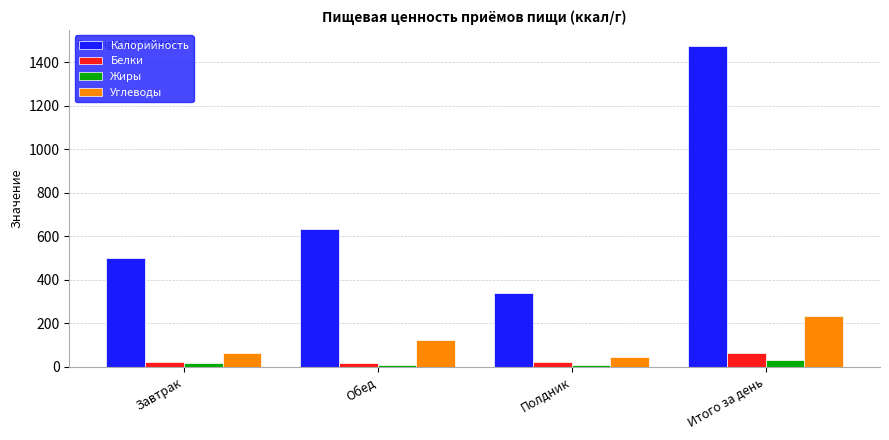

How many groups of bars are there?

4